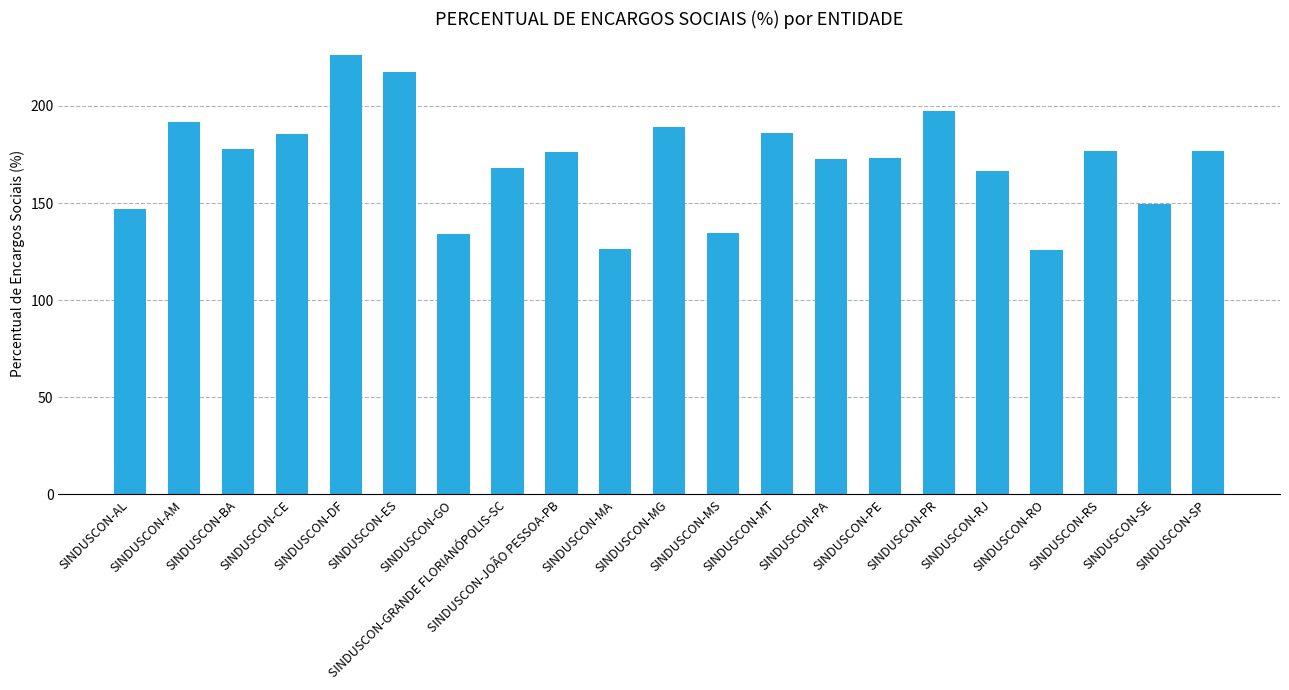

The value at SINDUSCON-PE is 173.4. True or false?

True